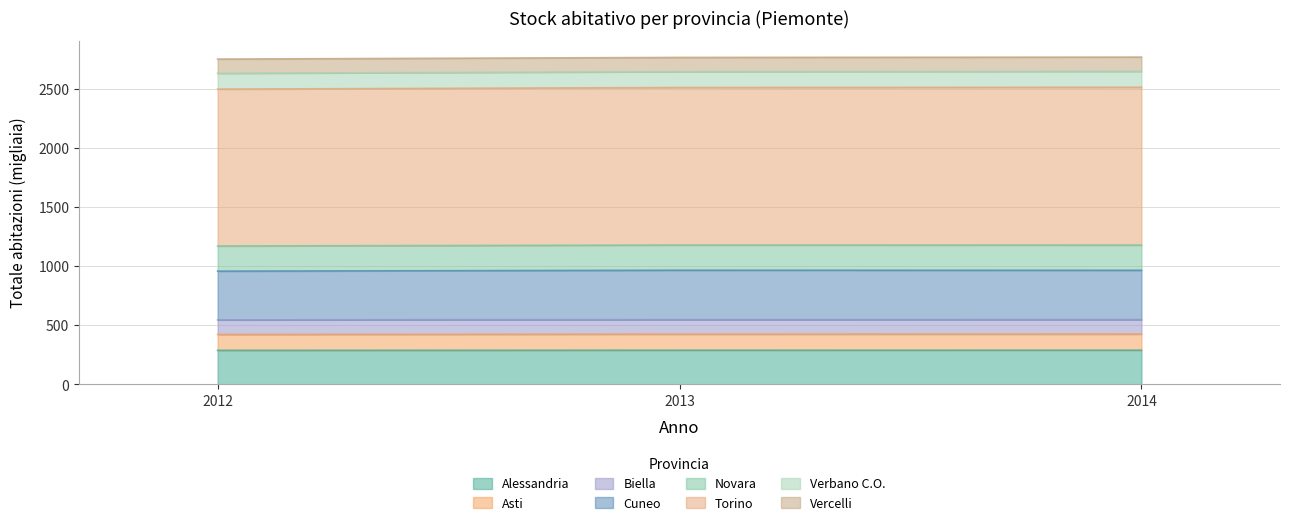

At which category is the sum across all series the highest?

2014